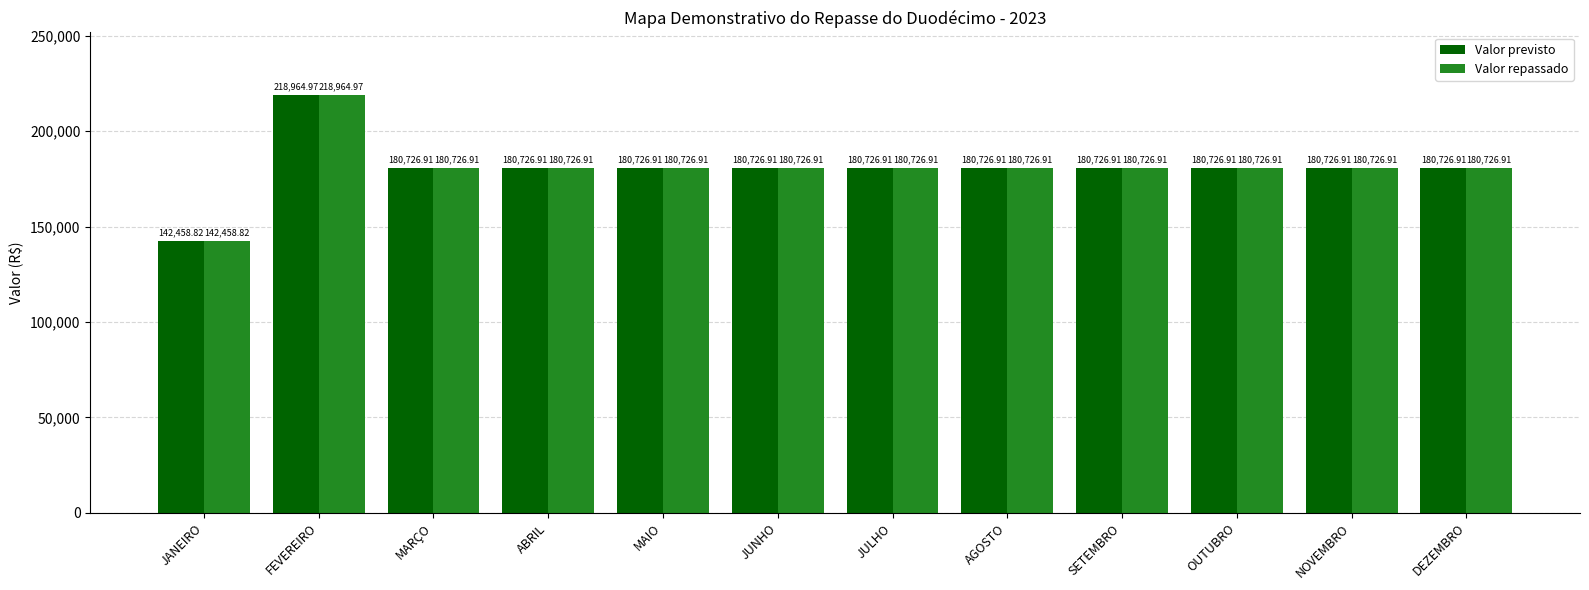

What is the average value of the Valor repassado series?

180724.4